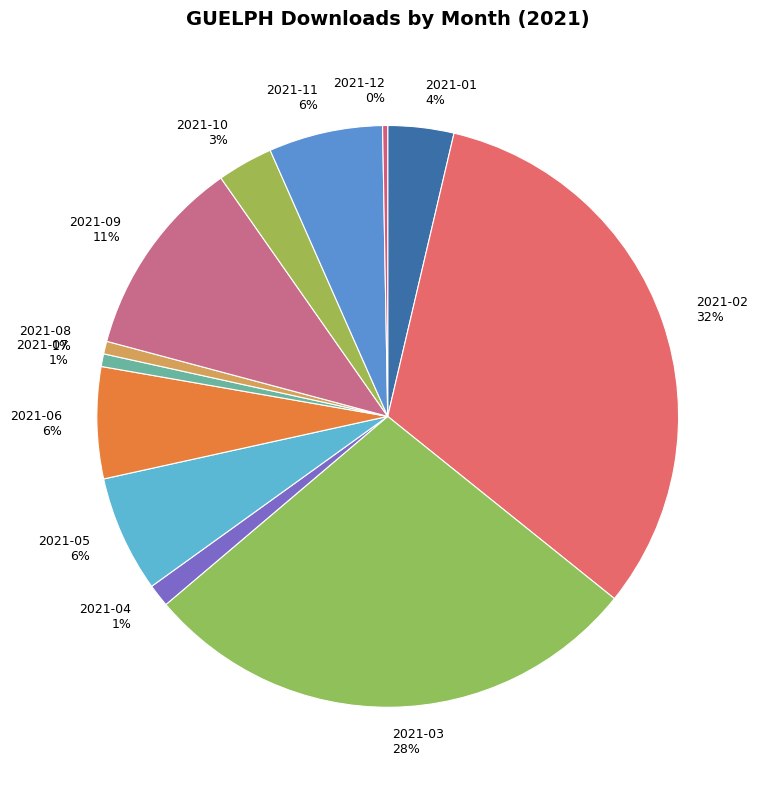

To the nearest percent, what is the average slice percentage?

8%